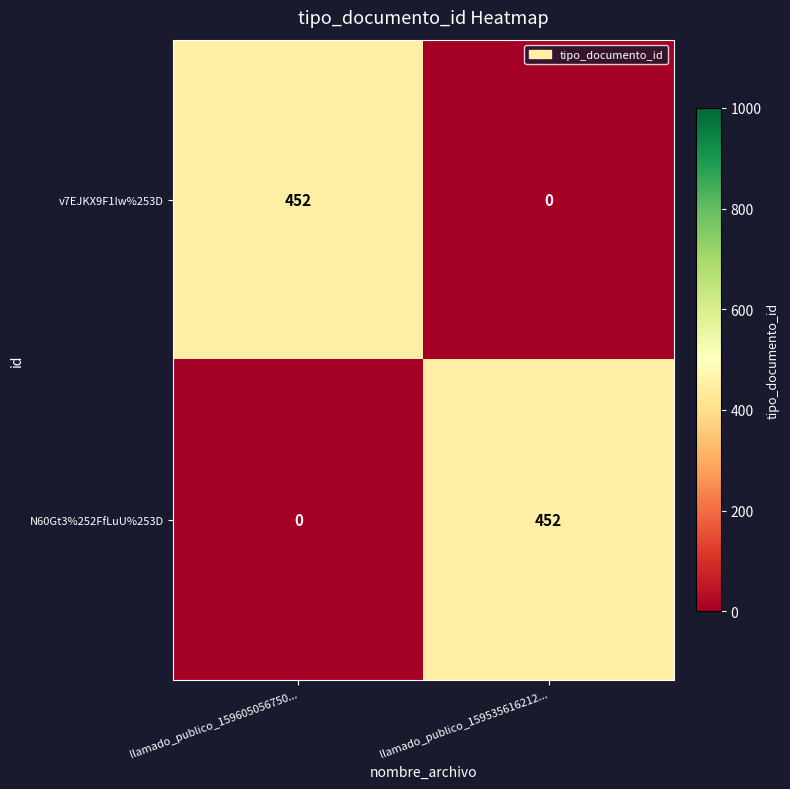

What is the sum of all N60Gt3%252FfLuU%253D values?

452